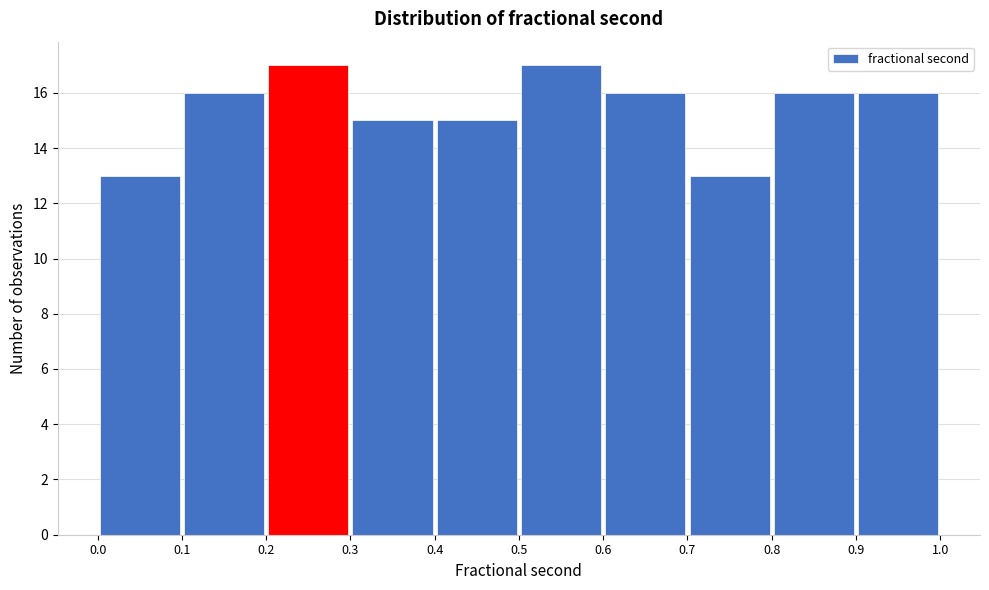

Reading left to right, transcribe this chart: for each bar, give the range it covers on the x-axis and its height. The values are not printed on the chart, so give them approximately, as read against the axis.

0.0 to 0.1: 13
0.1 to 0.2: 16
0.2 to 0.3: 17
0.3 to 0.4: 15
0.4 to 0.5: 15
0.5 to 0.6: 17
0.6 to 0.7: 16
0.7 to 0.8: 13
0.8 to 0.9: 16
0.9 to 1.0: 16